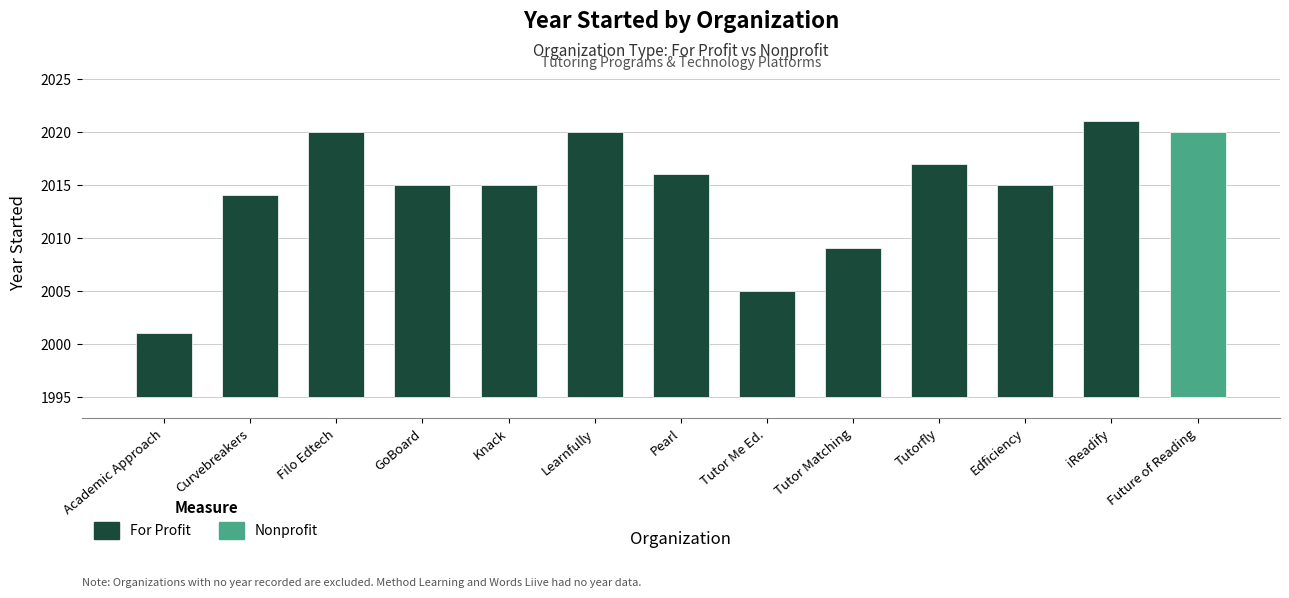

Between Edficiency and Filo Edtech, which is larger?

Filo Edtech